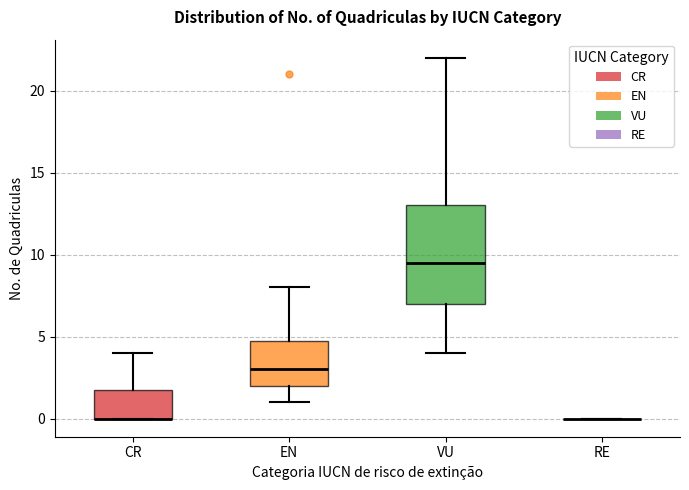

Reading left to right, transcribe this box plot: for each box, give where its median line is, the range the box spans, and where its two whiskers end, as read against the y-axis. The values are not printed on the chart, so give them approximately, as read against the axis.

CR: median 0.0 (drawn on the box's lower edge), box 0.0 to 2.0, whiskers 0.0 to 4.0
EN: median 3.0, box 2.0 to 5.0, whiskers 1.0 to 8.0
VU: median 9.5, box 7.0 to 13.0, whiskers 4.0 to 22.0
RE: box collapsed to a line at 0.0, whiskers 0.0 to 0.0